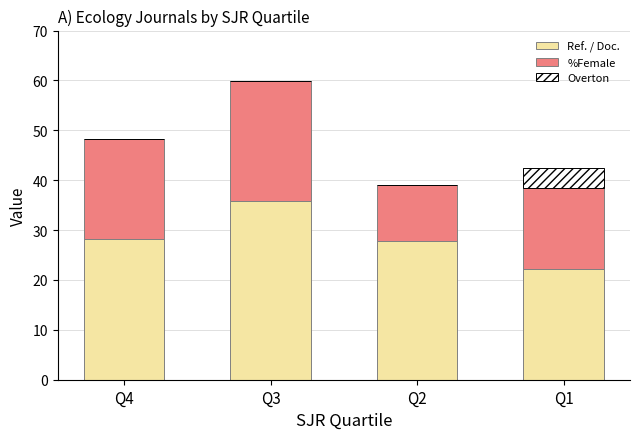

Which category has the highest value in the Ref. / Doc. series?

Q3